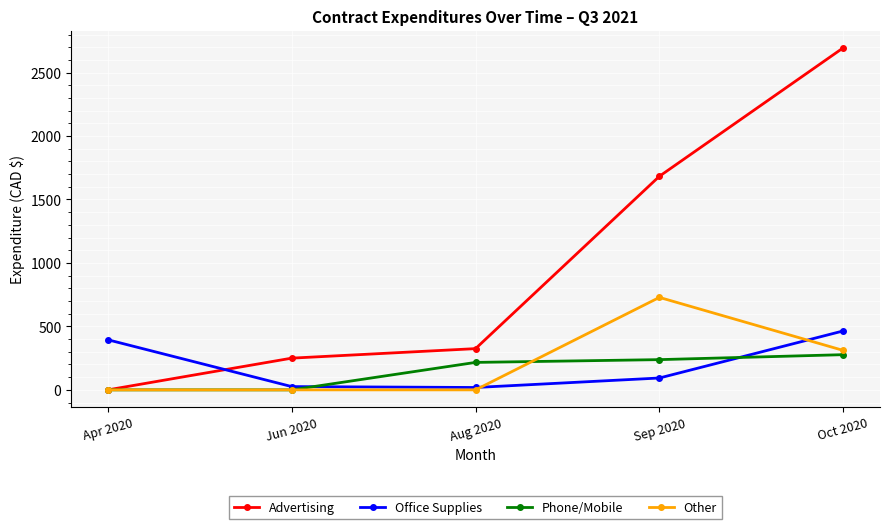

How many intersections are there between Phone/Mobile and Office Supplies?

2